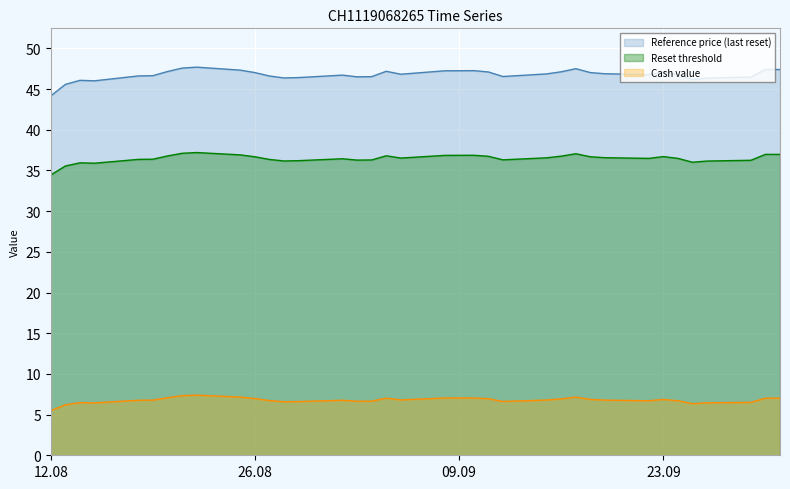

True or false: Reset threshold has a value of 21.6 at 2025-09-08.

False